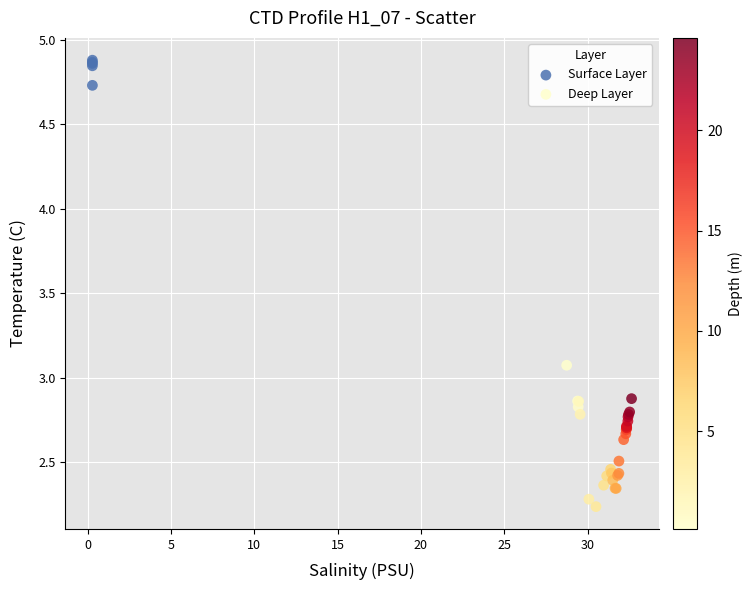

Which series has the largest Y range (max minus min)?

Deep Layer